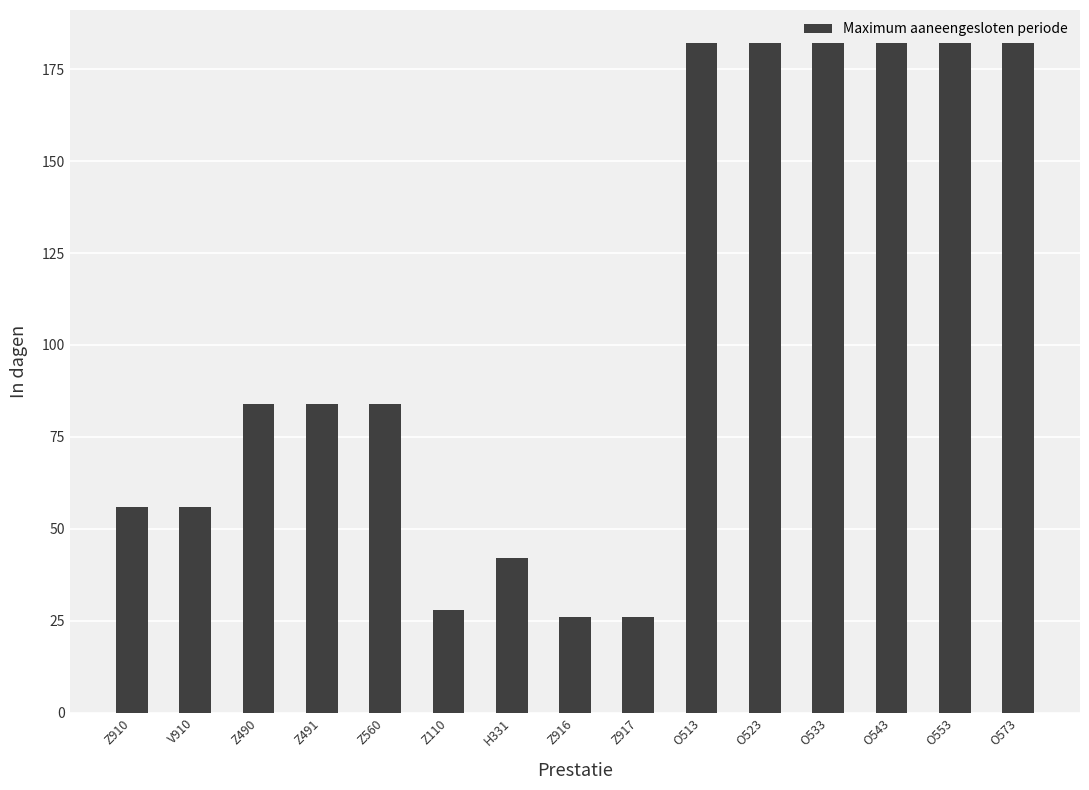

Count the number of data series in this chart.

1